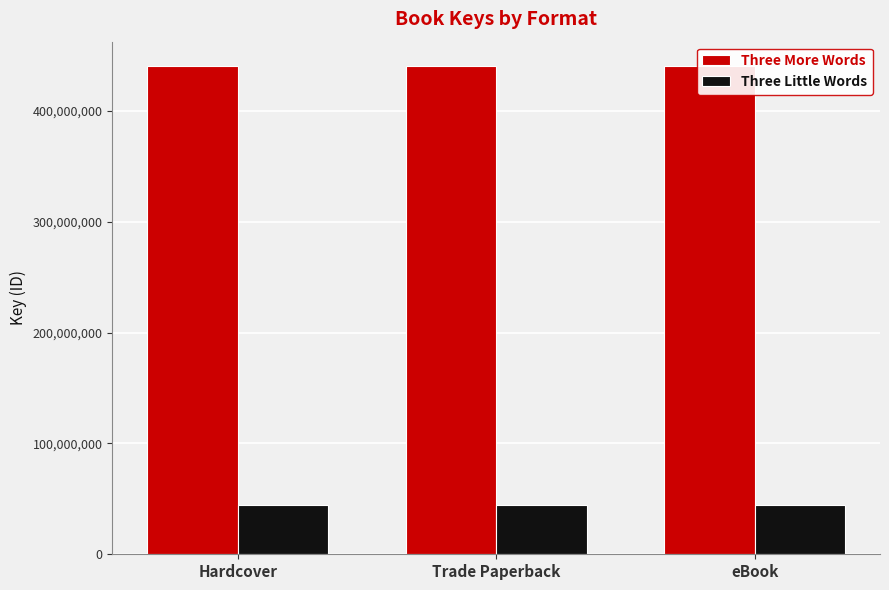

The value of Three Little Words at Trade Paperback is 70422755. True or false?

False